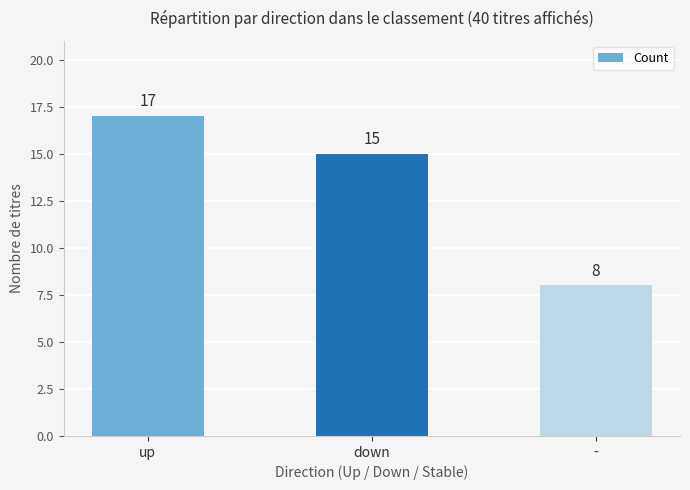

What is the sum of all values?

40